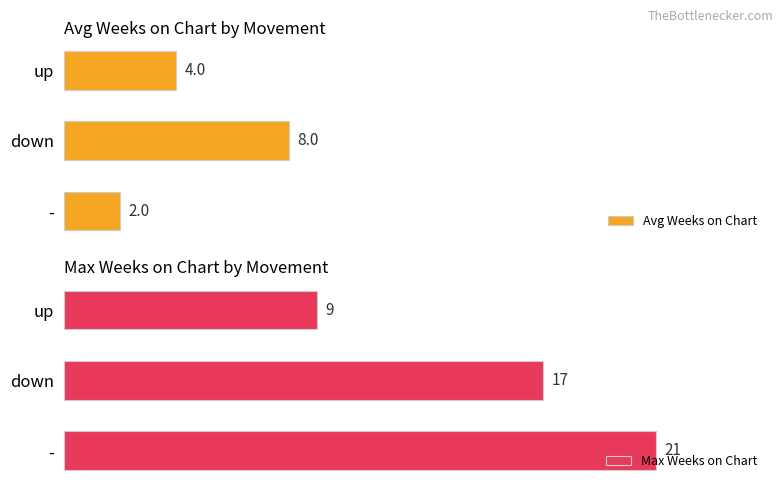

At which label does Avg Weeks on Chart reach its peak?

down